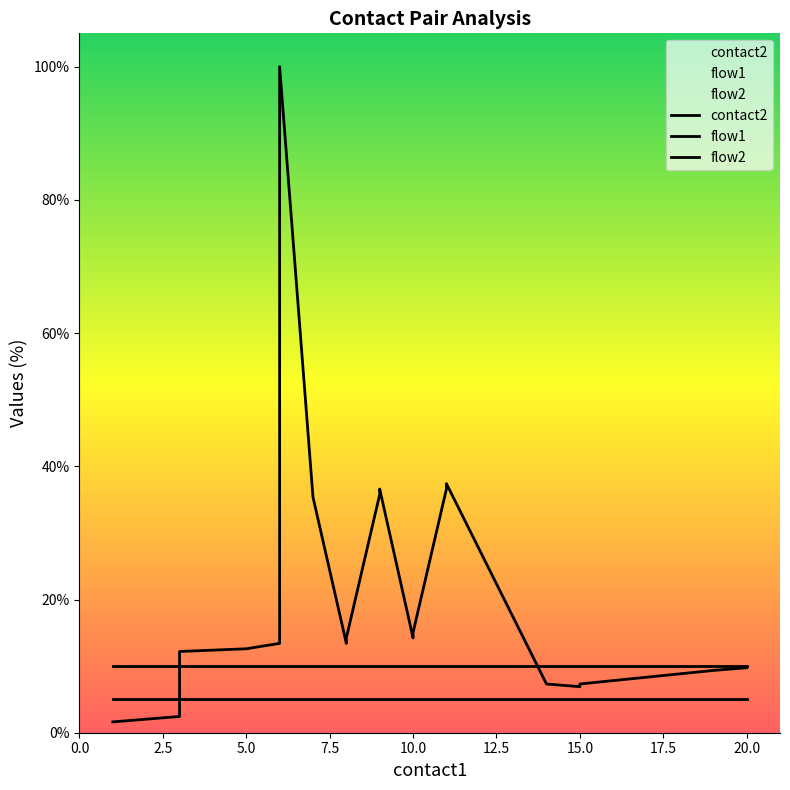

Between 0.0 and 10.0, which is larger?

10.0